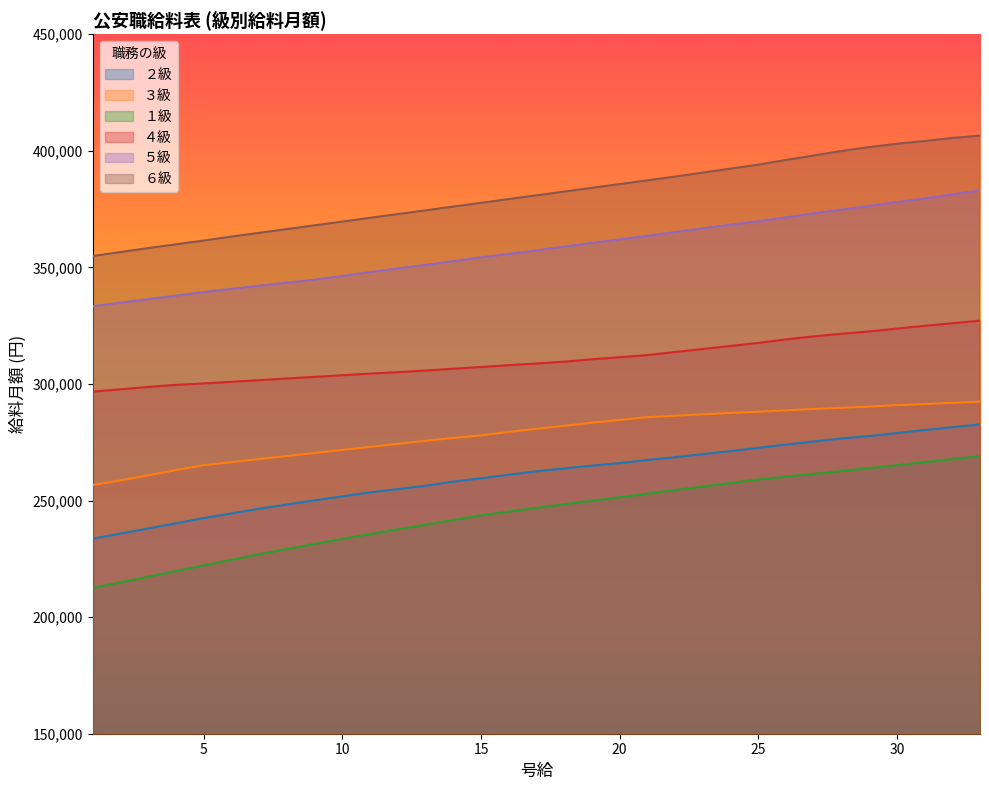

What is the value of the ５級 point at the 33rd from the left?

383004